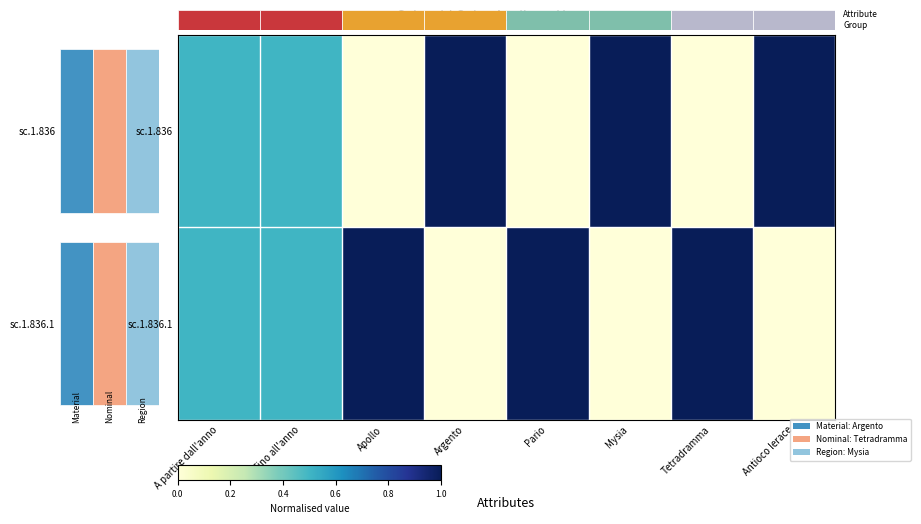

How many sc.1.836.1 values are between 0 and 1?

8